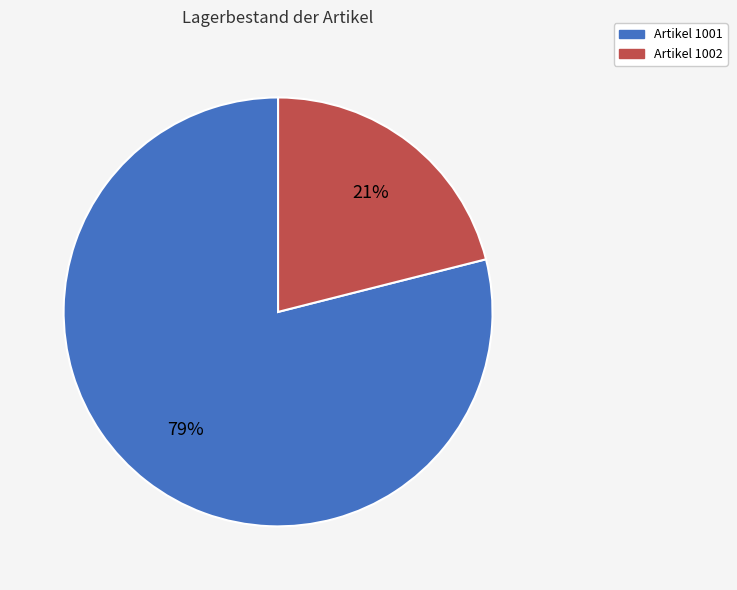

Which has a higher value, Artikel 1001 or Artikel 1002?

Artikel 1001